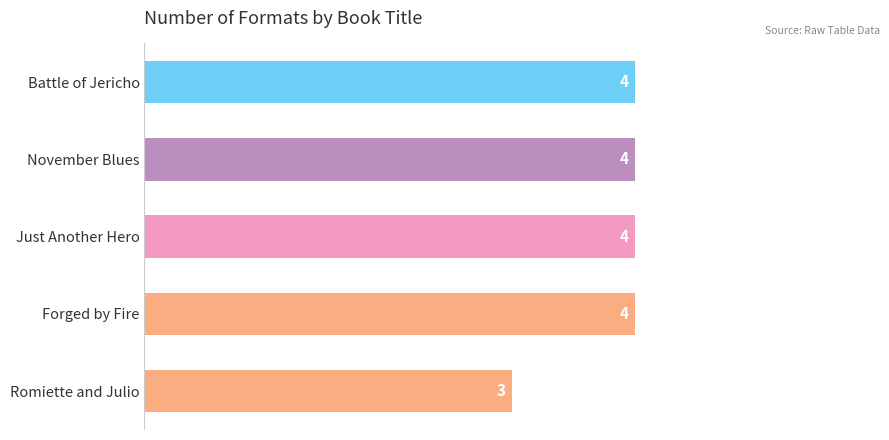

Does the chart contain any negative values?

No